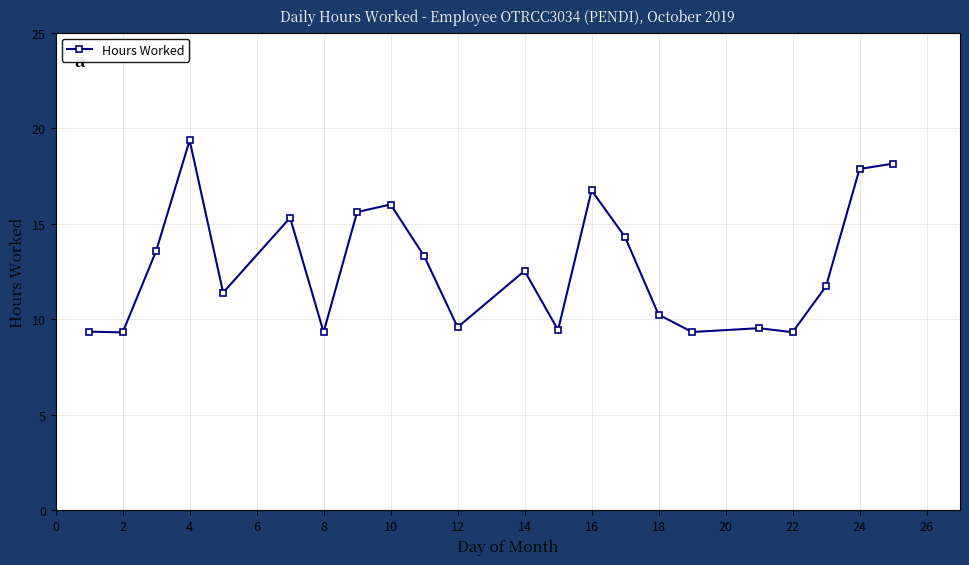

What is the smallest value displayed?

9.3